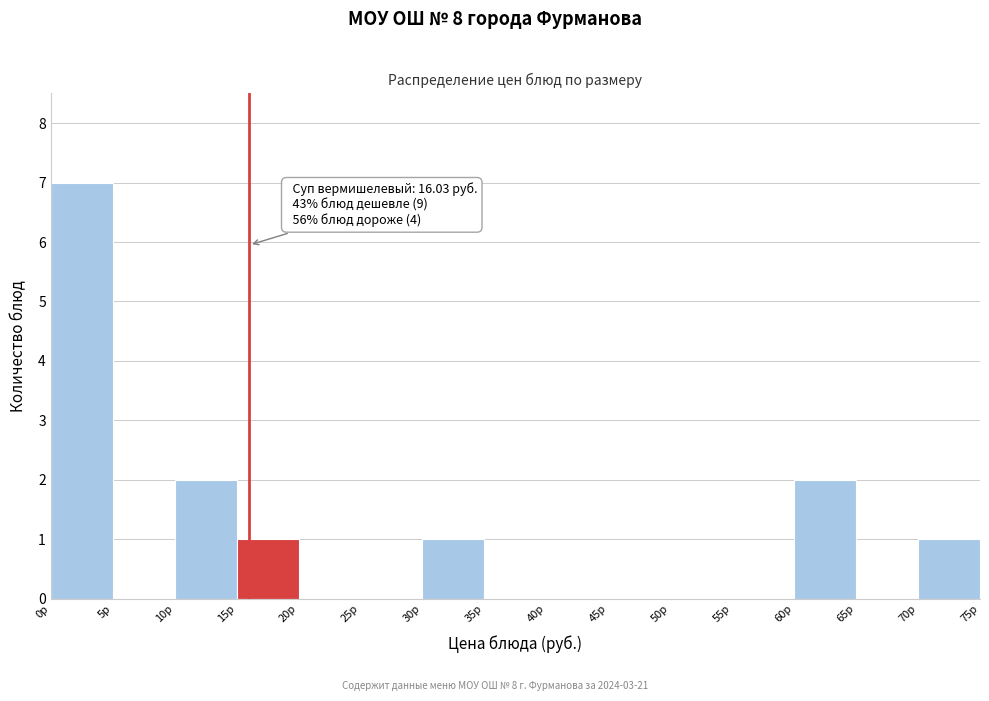

Which range on the x-axis has the tallest bar?

0 to 5